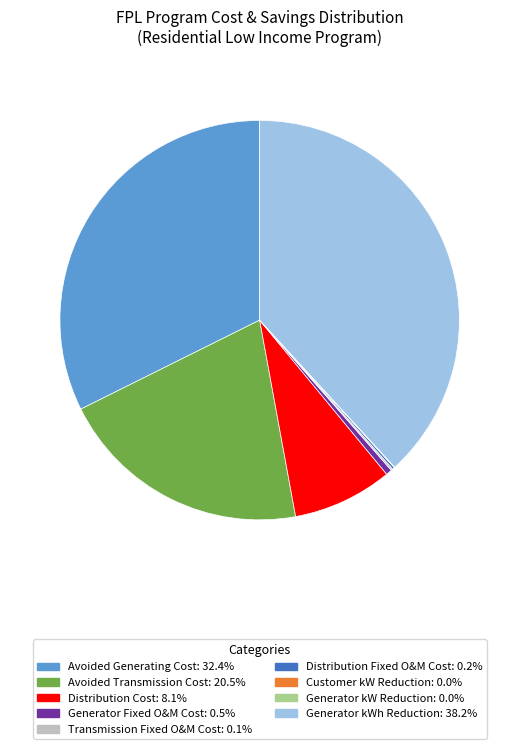

Does any single category account for the majority?

No